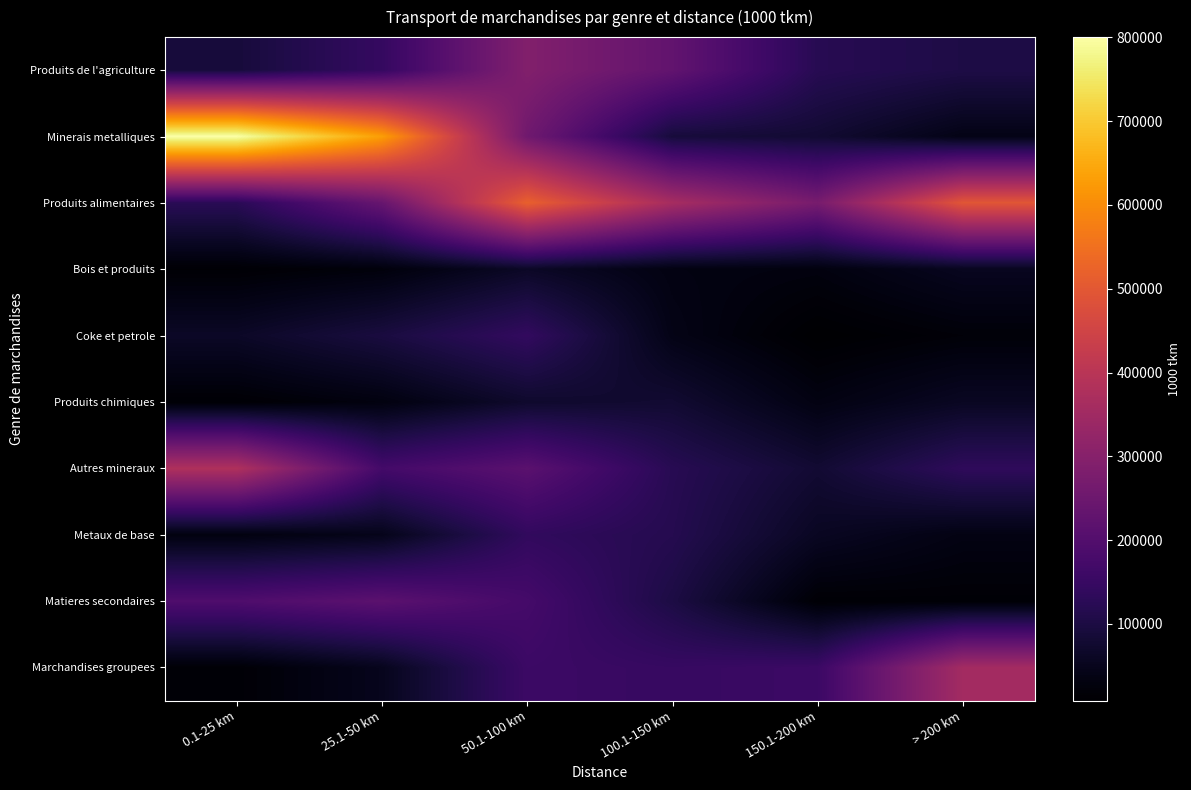

How many series are shown in this chart?

10